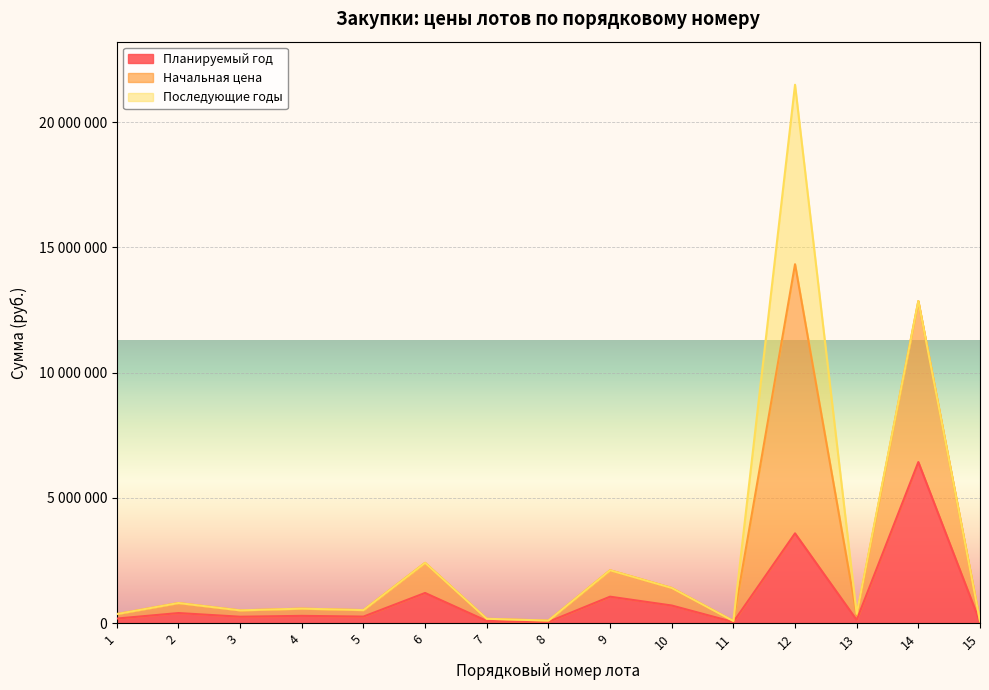

True or false: Планируемый год has more than 0 points higher than both neighbors.

True